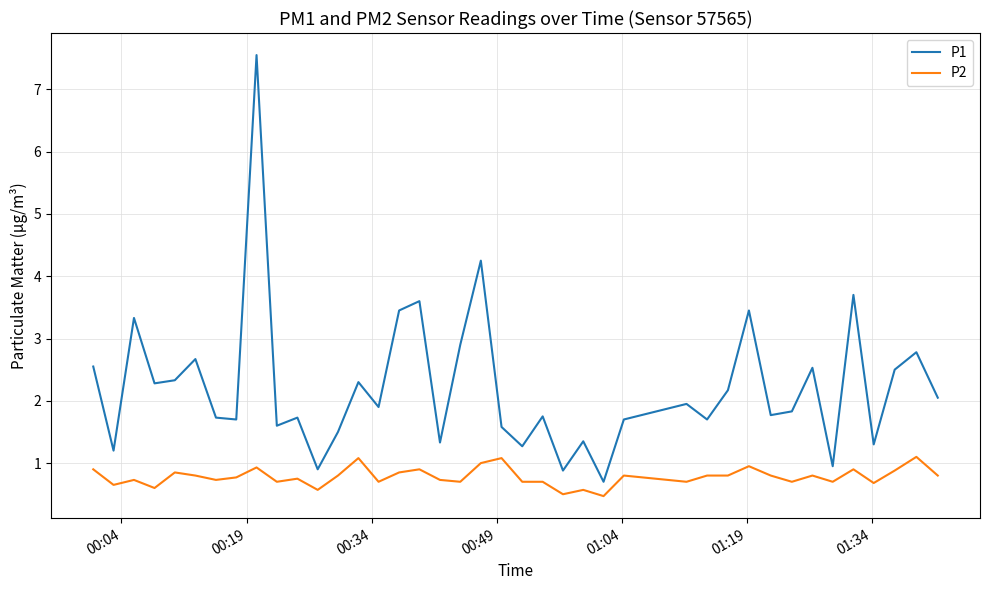

True or false: P2 and P1 cross at least once.

False